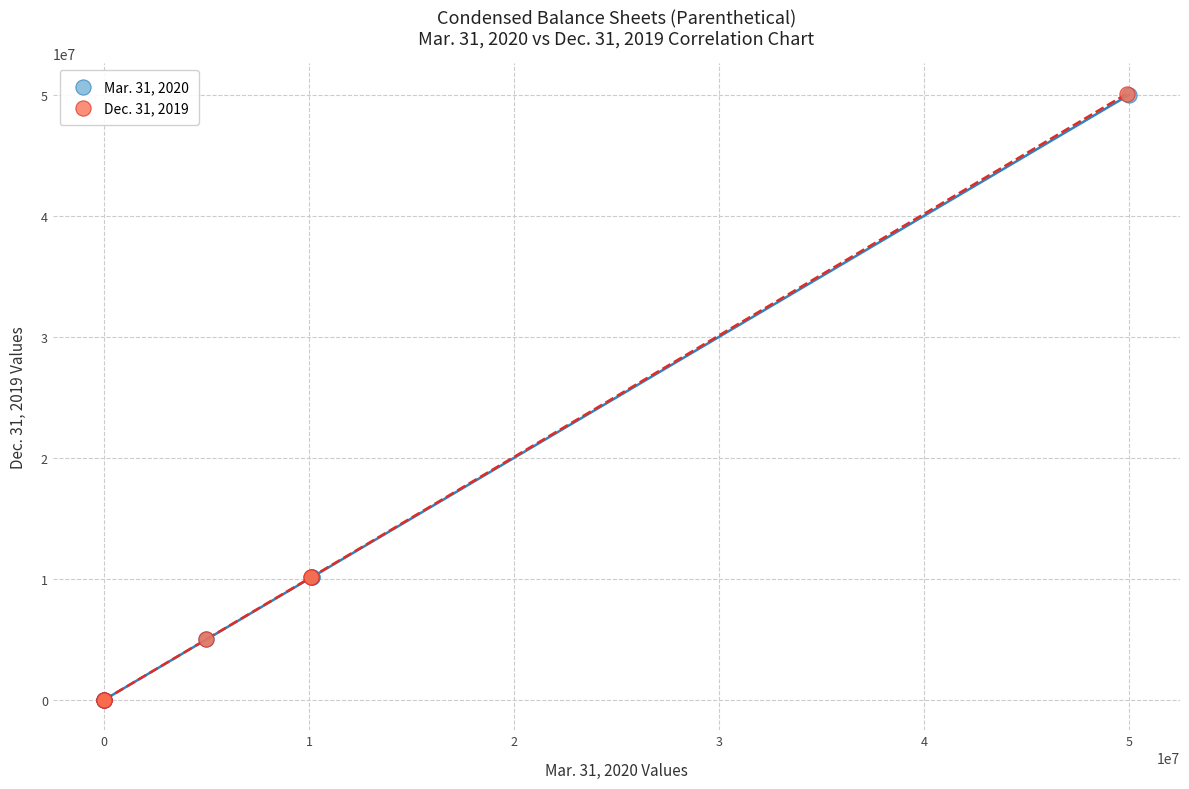

Which series has the widest spread of Y values?

Dec. 31, 2019